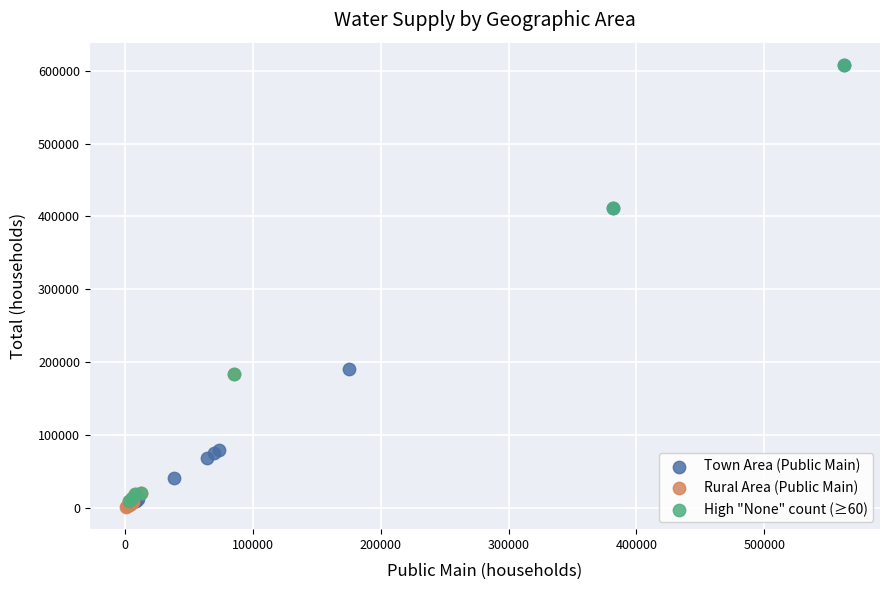

What are all the series names shown in the legend?

Town Area (Public Main), Rural Area (Public Main), High "None" count (≥60)